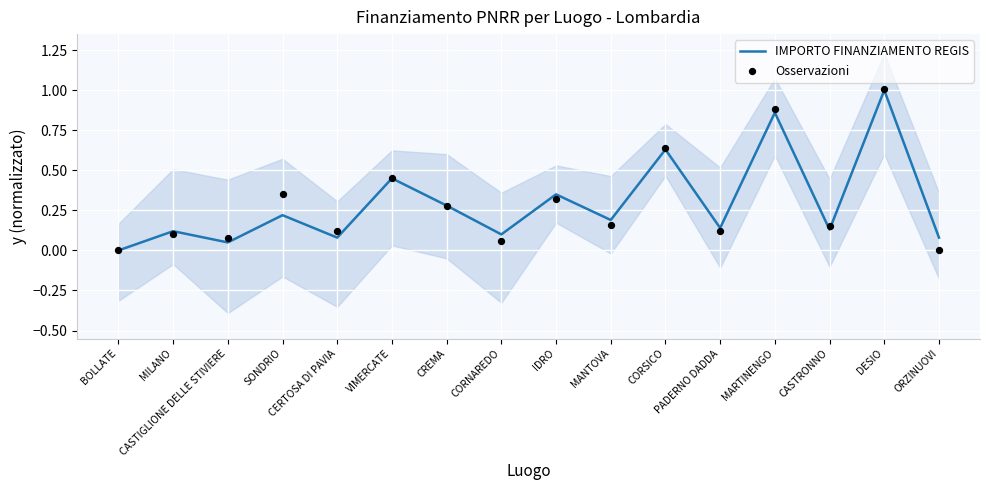

At how many categories does at least one series exceed 0?

15